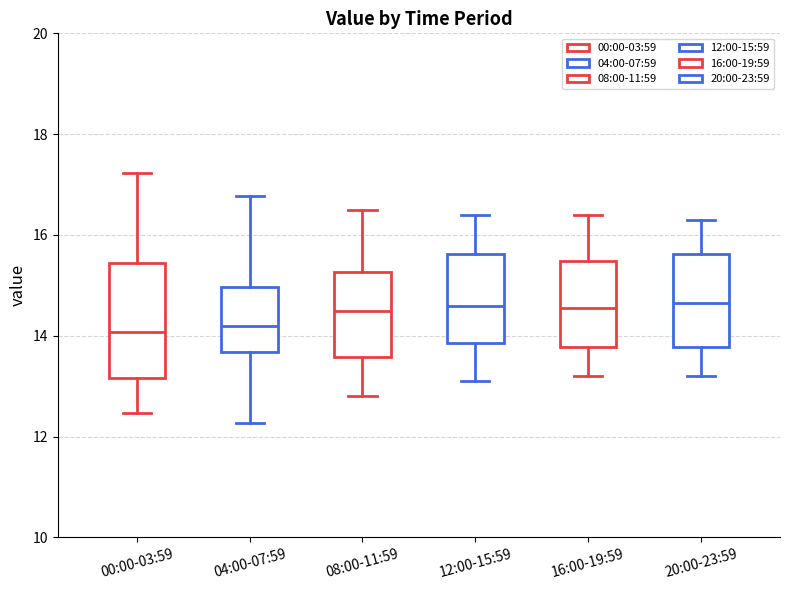

Where does the upper whisker of the box for 08:00-11:59 end on the y-axis? The values are not printed on the chart, so give them approximately, as read against the axis.

16.6